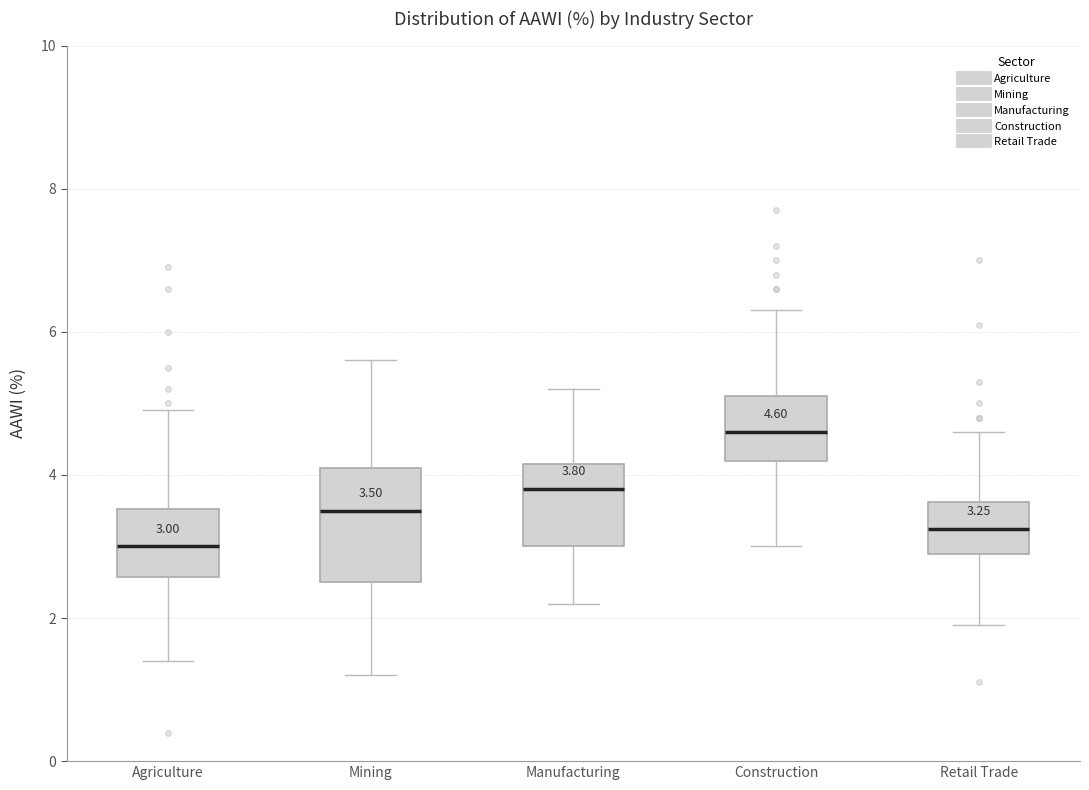

Which box's median line is the highest?

Construction